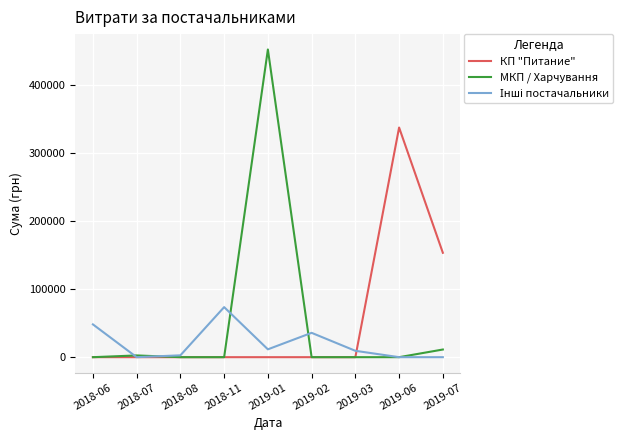

At which label is КП "Питание" closest to 168597?

2019-07